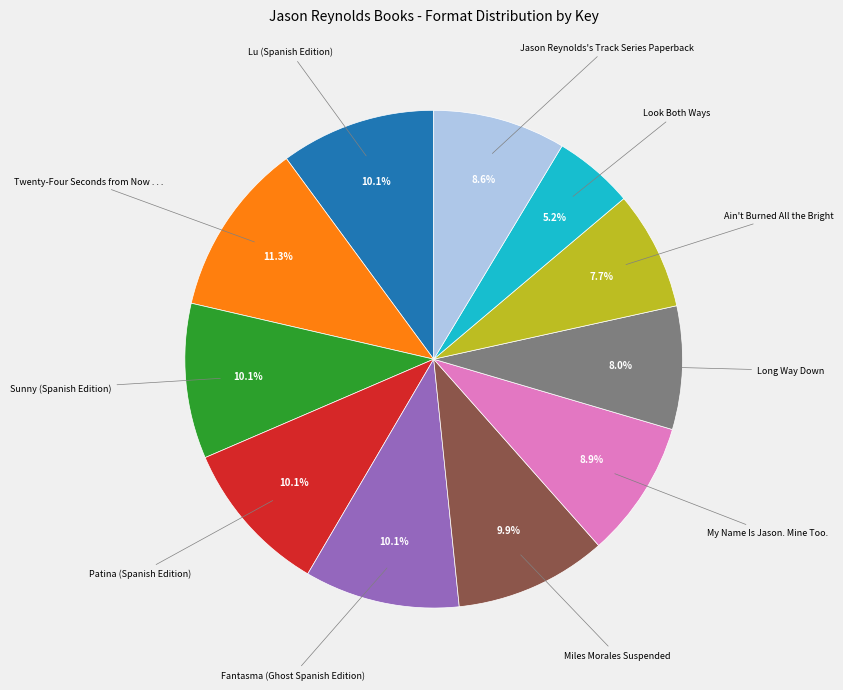

To the nearest percent, what is the difference between the largest and smallest slice percentages?

6%